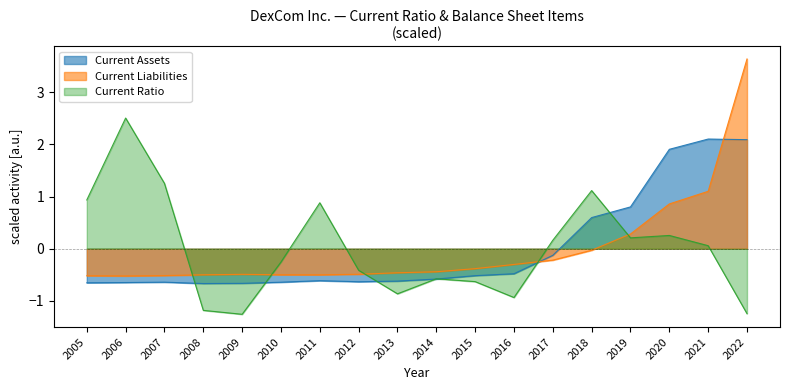

The value of Current Ratio at 2018 is 1.1. True or false?

True